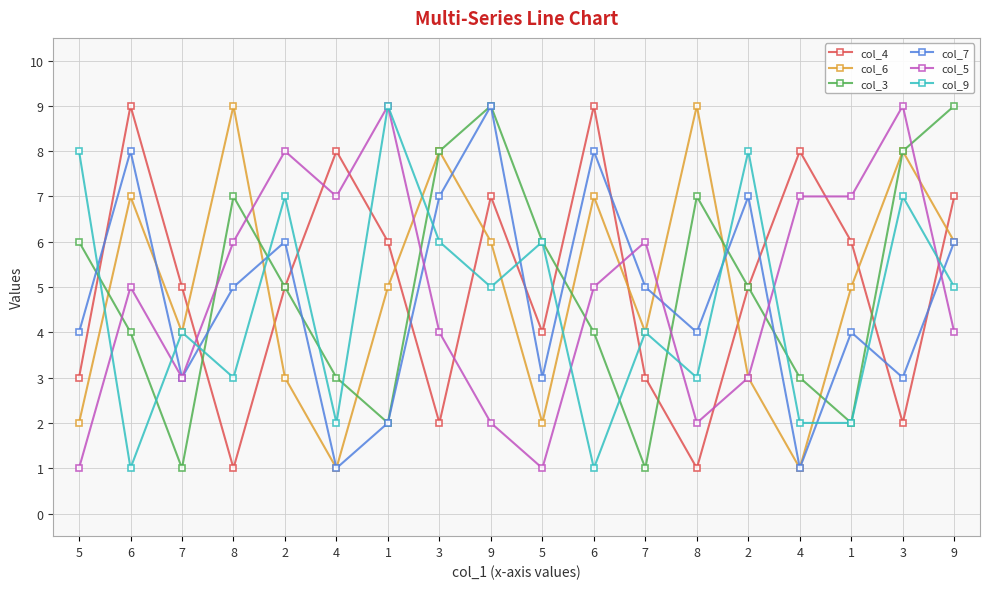

What is the difference between the maximum and second lowest values in the col_9 series?

8